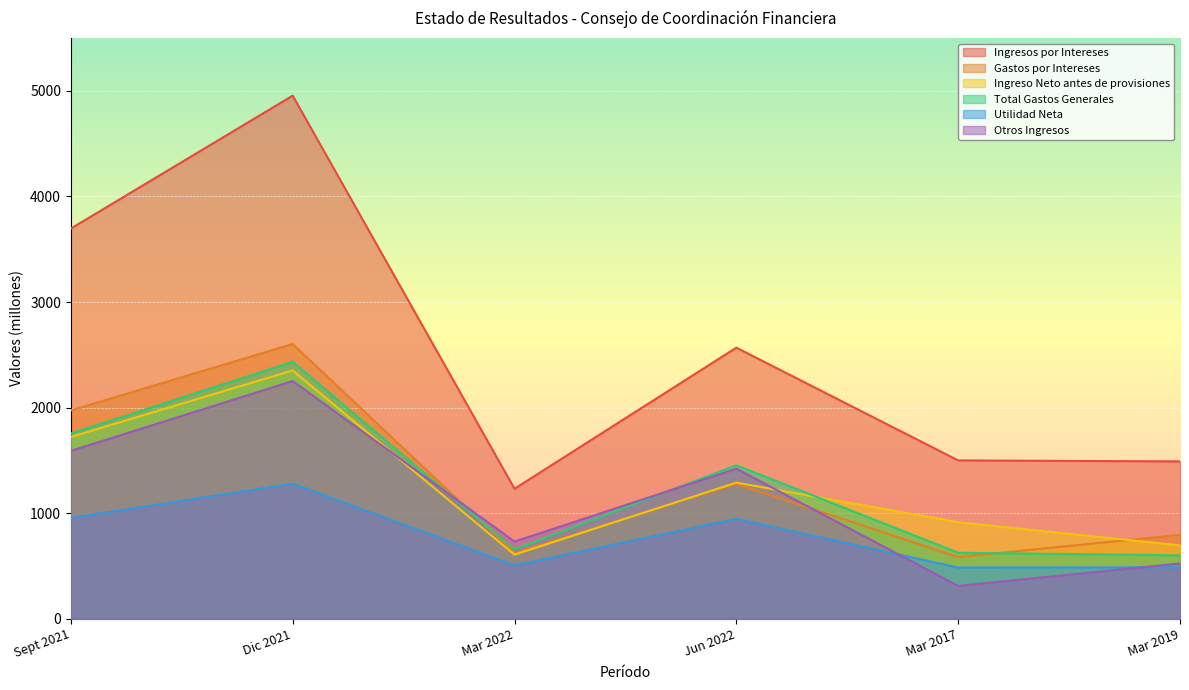

Does the chart display data point markers on the line(s)?

No